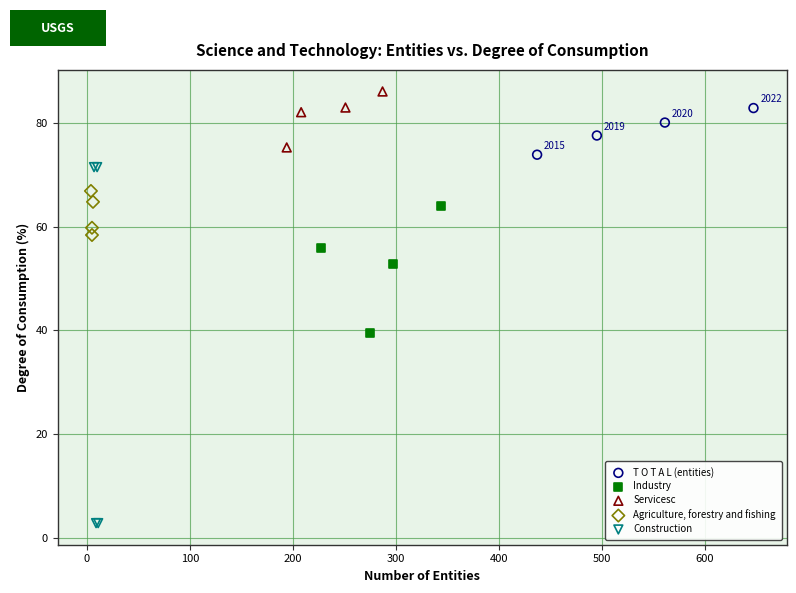

Which series reaches the maximum Y coordinate?

Servicesc